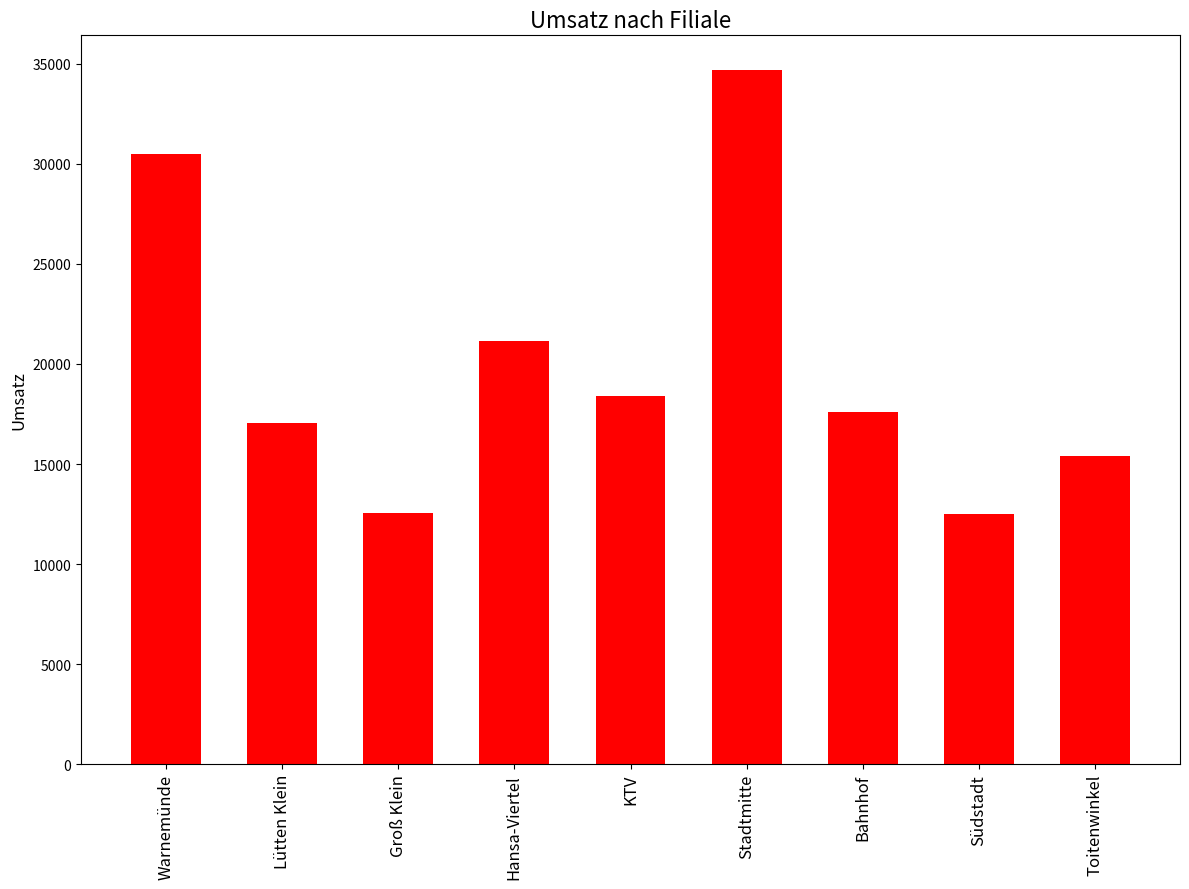

What is the value of the 5th bar from the left?

18390